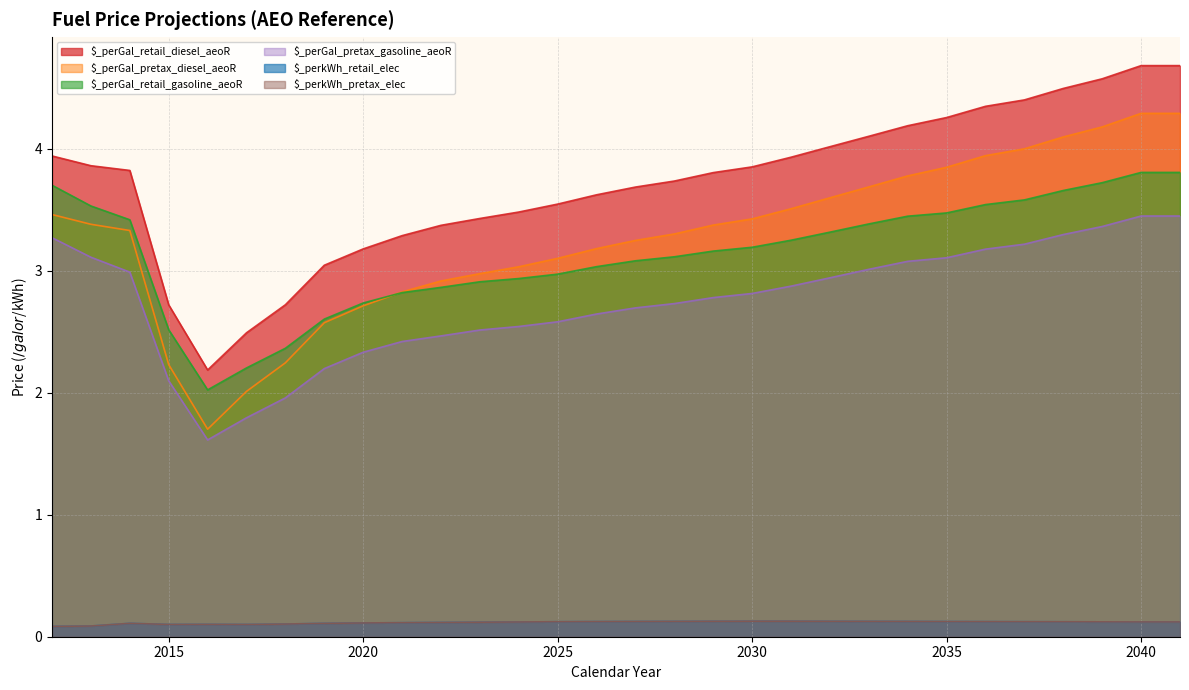

Does the chart display data point markers on the line(s)?

No